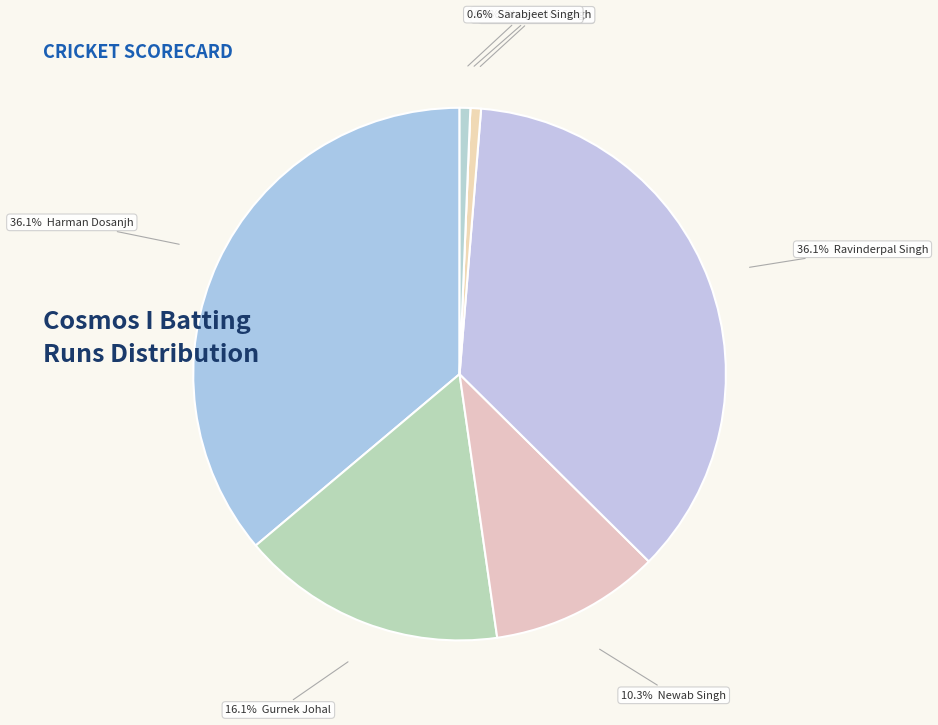

The Newab Singh slice represents 10% of the pie. True or false?

True